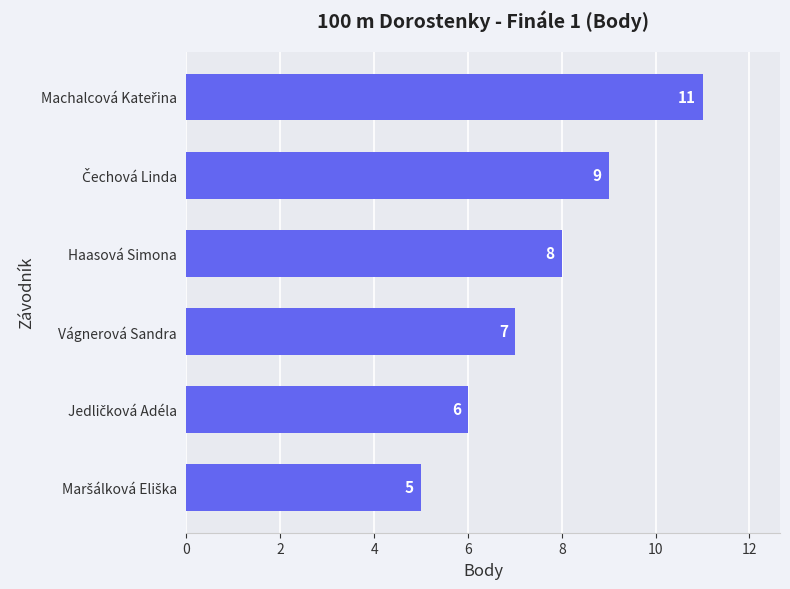

What is the smallest value displayed?

5